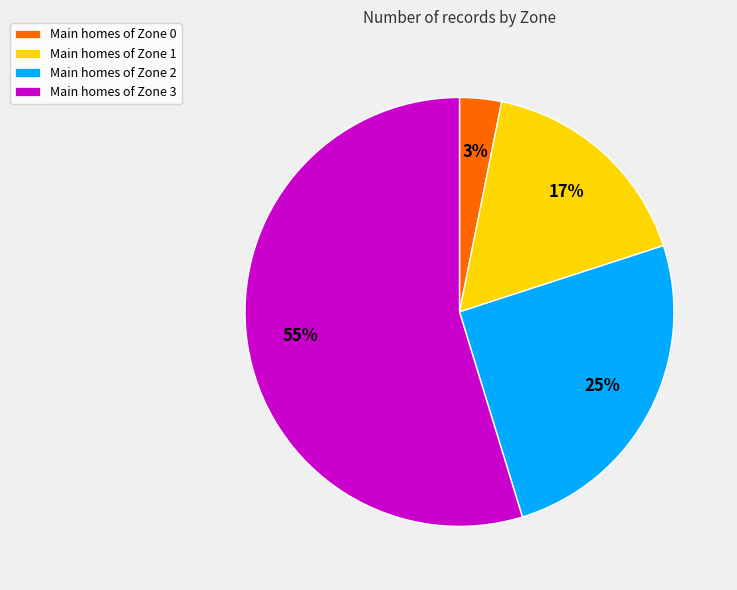

How many slices are in this pie chart?

4